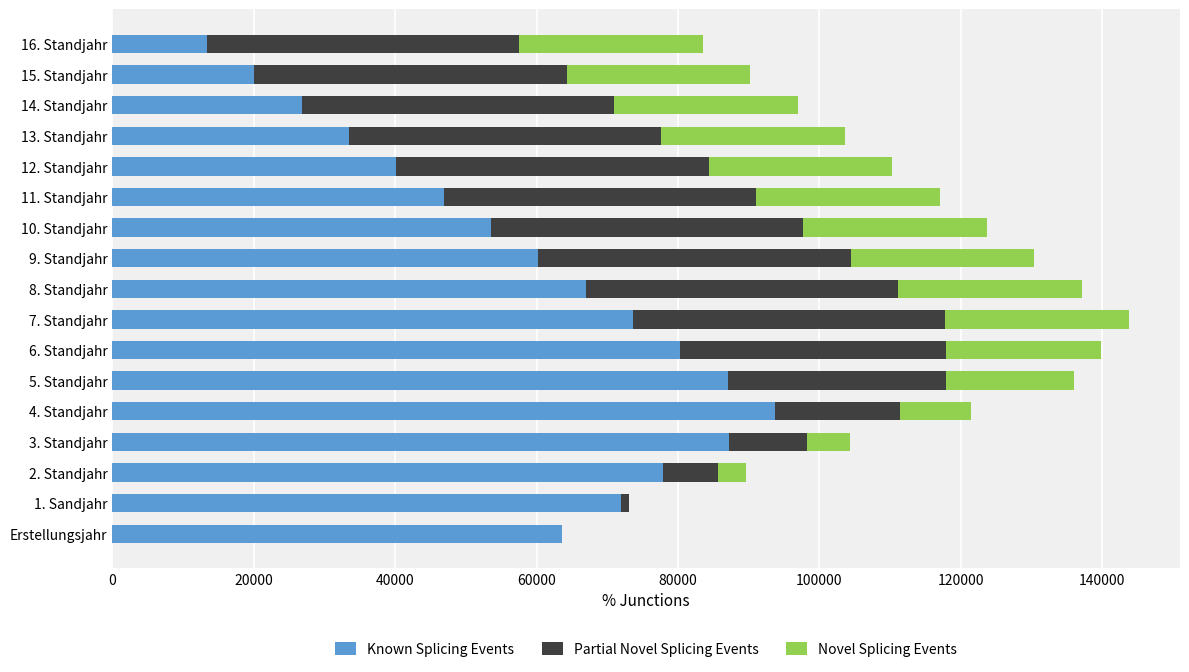

How many values in the Known Splicing Events series exceed 63543?

9